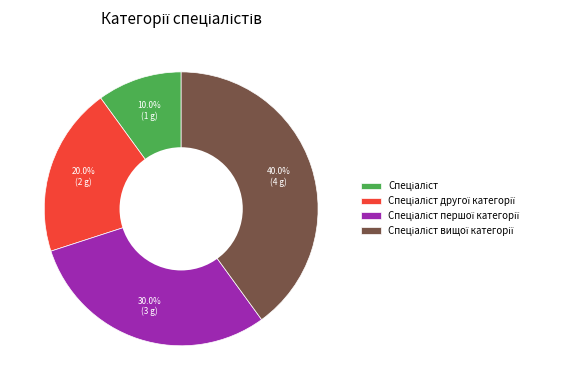

Is there any slice that represents more than half of the pie?

No